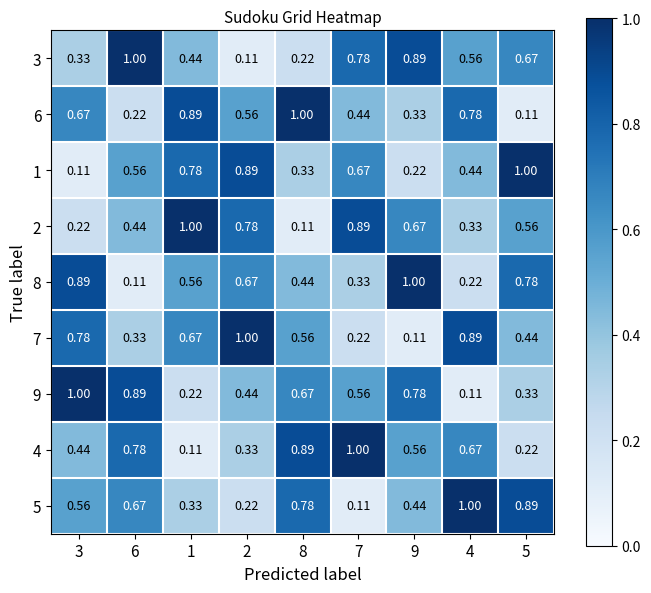

How many distinct data groups are displayed?

9